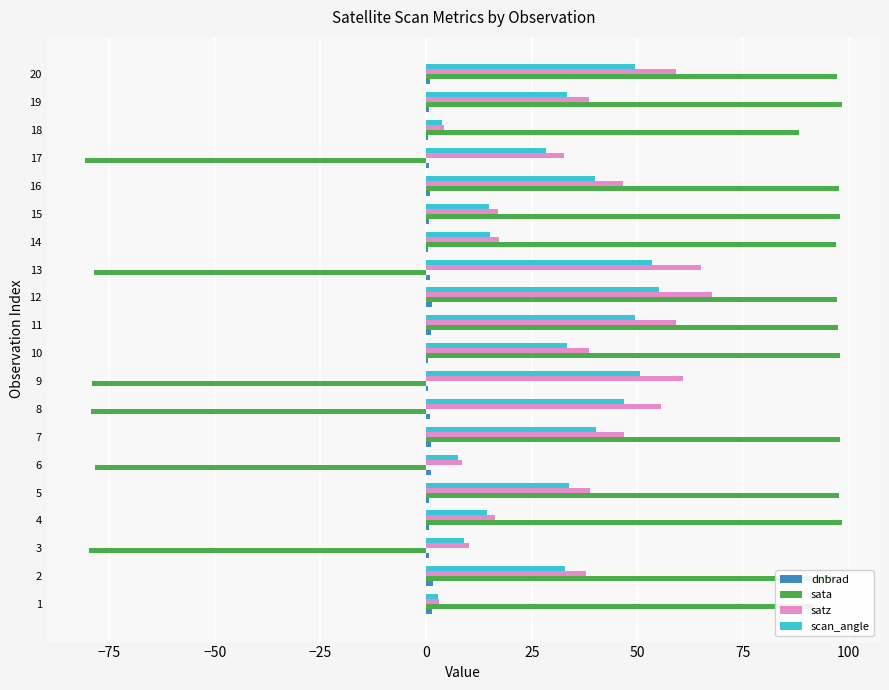

Which series changed the most between 12 and 16?

satz